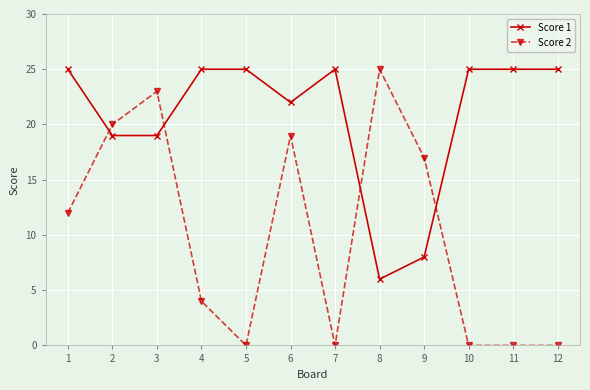

Count the number of categories in the chart.

12